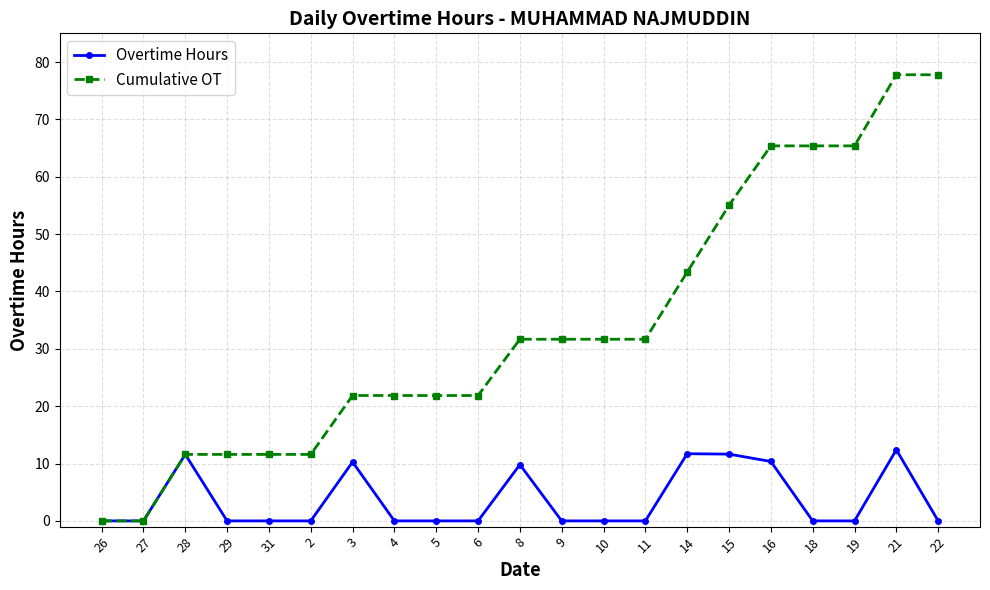

Rank the series by their average value, from highest to lowest.

Cumulative OT, Overtime Hours